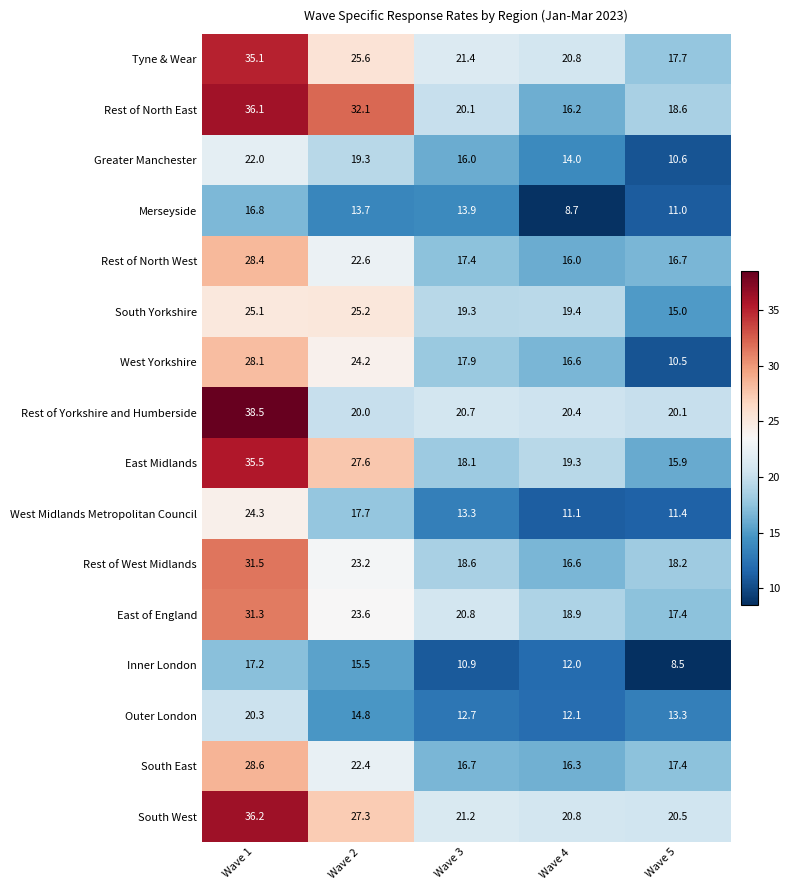

Which label corresponds to the largest value in the chart?

Wave 1